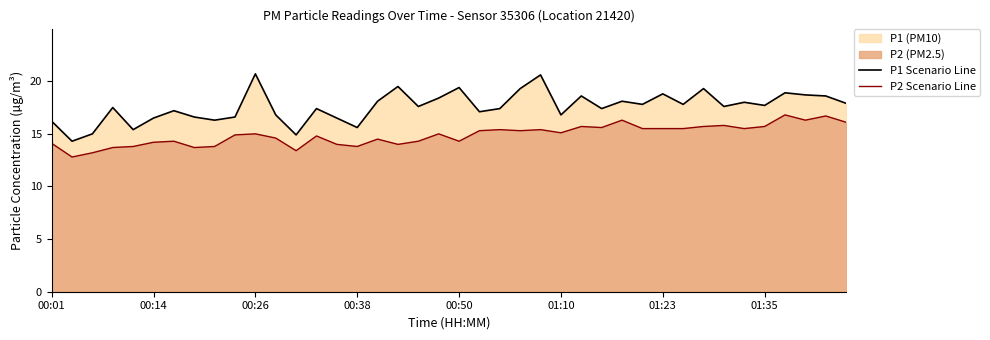

Rank the series by their maximum value, from lowest to highest.

P2 Scenario Line, P1 Scenario Line